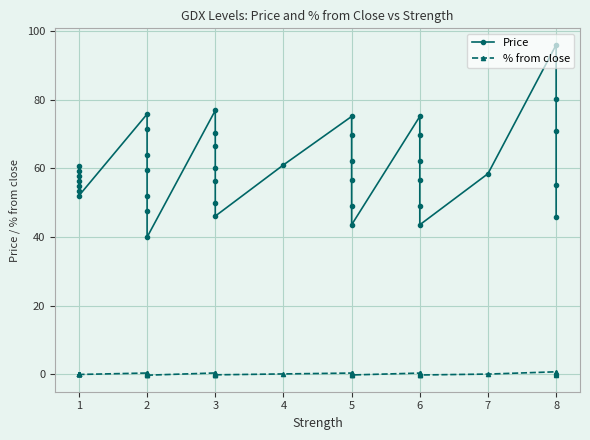

True or false: % from close and Price intersect in this chart.

False